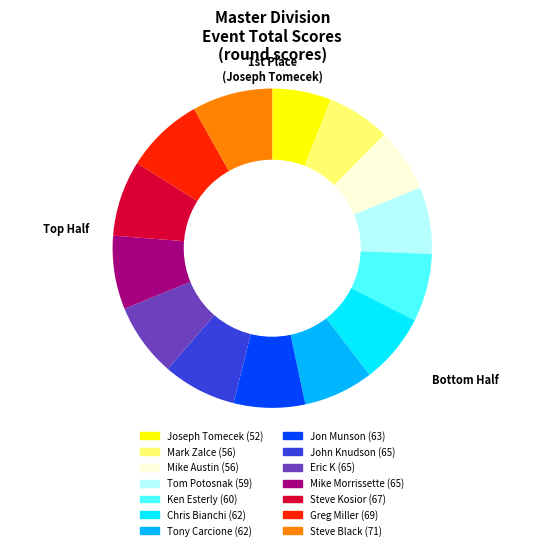

How many segments does this pie chart have?

14